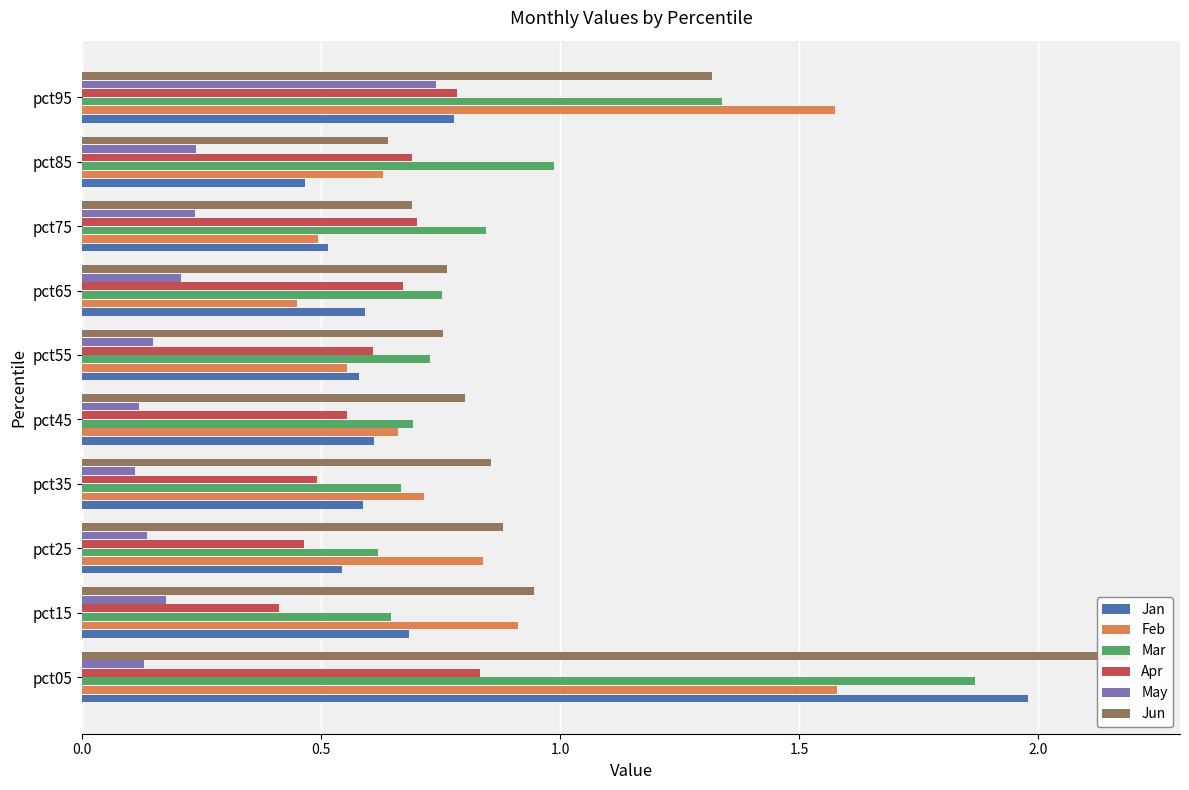

What is the average value of the Jan series?

0.7